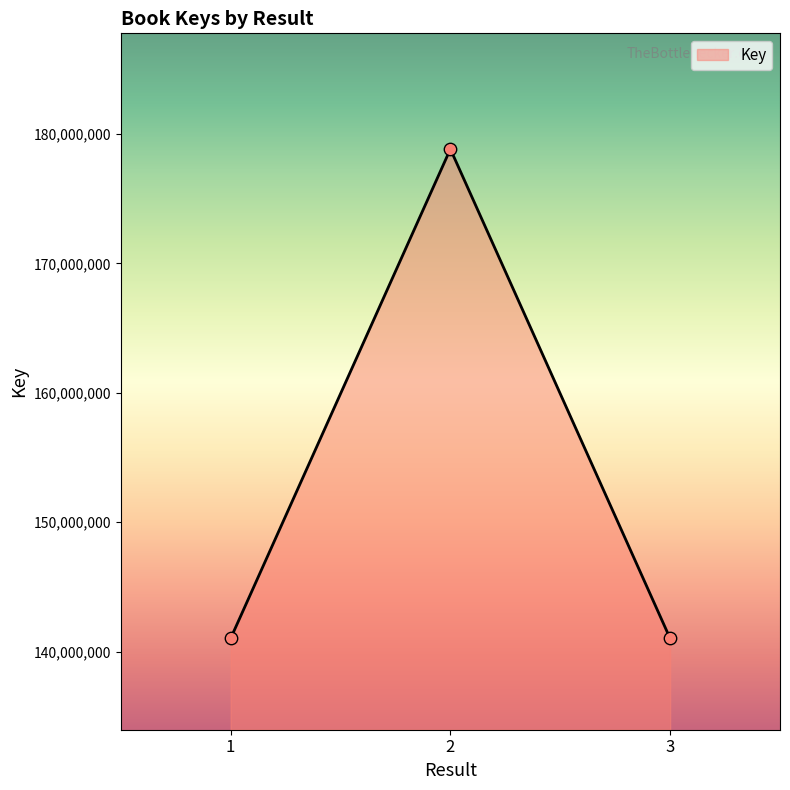

What is the change in value from 1 to 2?

+37810097